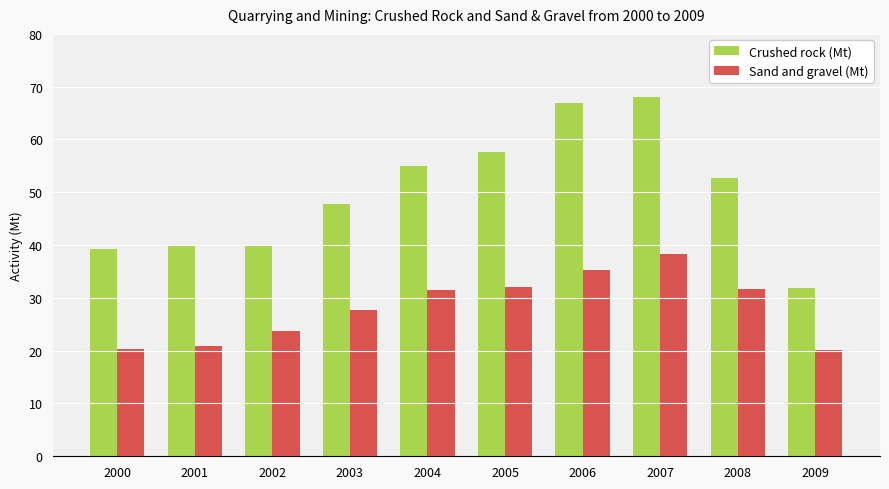

What is the difference between the highest and lowest values at 2006?

31.7